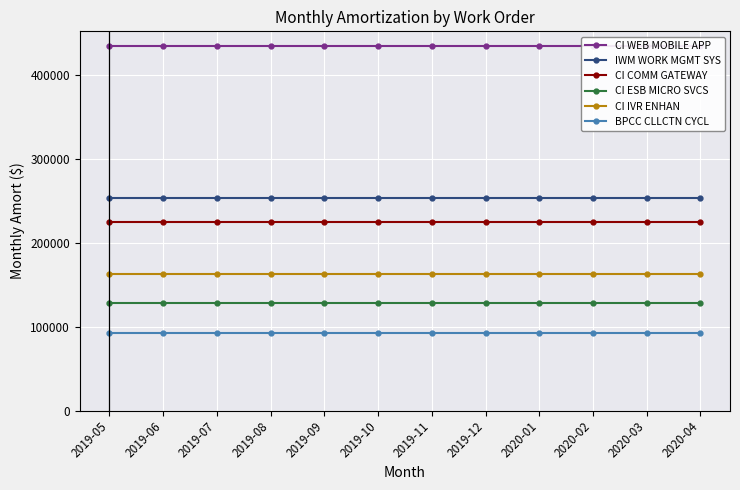

Reading left to right, what are all the values shown in this chart?

CI WEB MOBILE APP: 2019-05=434427.7	2019-06=434427.7	2019-07=434427.7	2019-08=434427.7	2019-09=434427.7	2019-10=434427.7	2019-11=434427.7	2019-12=434427.7	2020-01=434427.7	2020-02=434427.7	2020-03=434427.7	2020-04=434427.7
IWM WORK MGMT SYS: 2019-05=252455.1	2019-06=252455.1	2019-07=252455.1	2019-08=252455.1	2019-09=252455.1	2019-10=252455.1	2019-11=252455.1	2019-12=252455.1	2020-01=252455.1	2020-02=252455.1	2020-03=252455.1	2020-04=252455.1
CI COMM GATEWAY: 2019-05=224295.2	2019-06=224295.2	2019-07=224295.2	2019-08=224295.2	2019-09=224295.2	2019-10=224295.2	2019-11=224295.2	2019-12=224295.2	2020-01=224295.2	2020-02=224295.2	2020-03=224295.2	2020-04=224295.2
CI ESB MICRO SVCS: 2019-05=127481.5	2019-06=127481.5	2019-07=127481.5	2019-08=127481.5	2019-09=127481.5	2019-10=127481.5	2019-11=127481.5	2019-12=127481.5	2020-01=127481.5	2020-02=127481.5	2020-03=127481.5	2020-04=127481.5
CI IVR ENHAN: 2019-05=163031.0	2019-06=163031.0	2019-07=163031.0	2019-08=163031.0	2019-09=163031.0	2019-10=163031.0	2019-11=163031.0	2019-12=163031.0	2020-01=163031.0	2020-02=163031.0	2020-03=163031.0	2020-04=163031.0
BPCC CLLCTN CYCL: 2019-05=92694.9	2019-06=92694.9	2019-07=92694.9	2019-08=92694.9	2019-09=92694.9	2019-10=92694.9	2019-11=92694.9	2019-12=92694.9	2020-01=92694.9	2020-02=92694.9	2020-03=92694.9	2020-04=92694.9